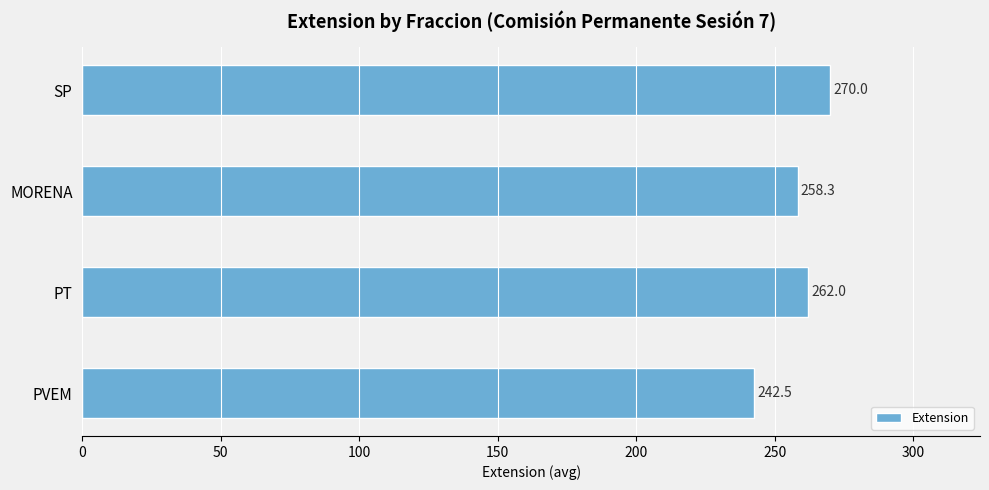

At which label is the value closest to 256?

MORENA